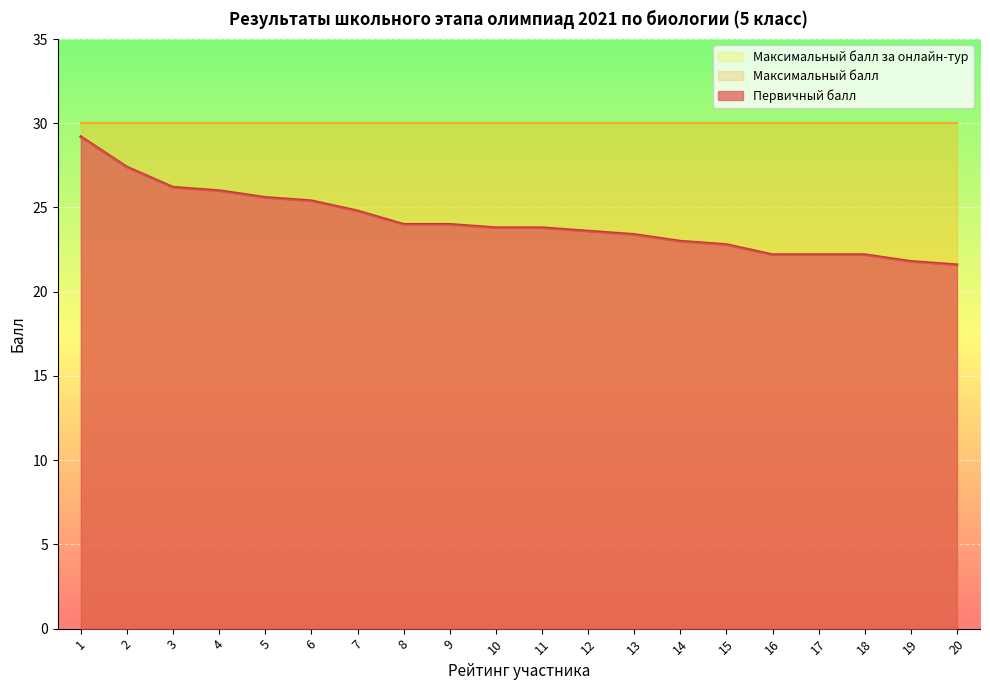

What are all the series names shown in the legend?

Первичный балл, Максимальный балл, Максимальный балл за онлайн-тур